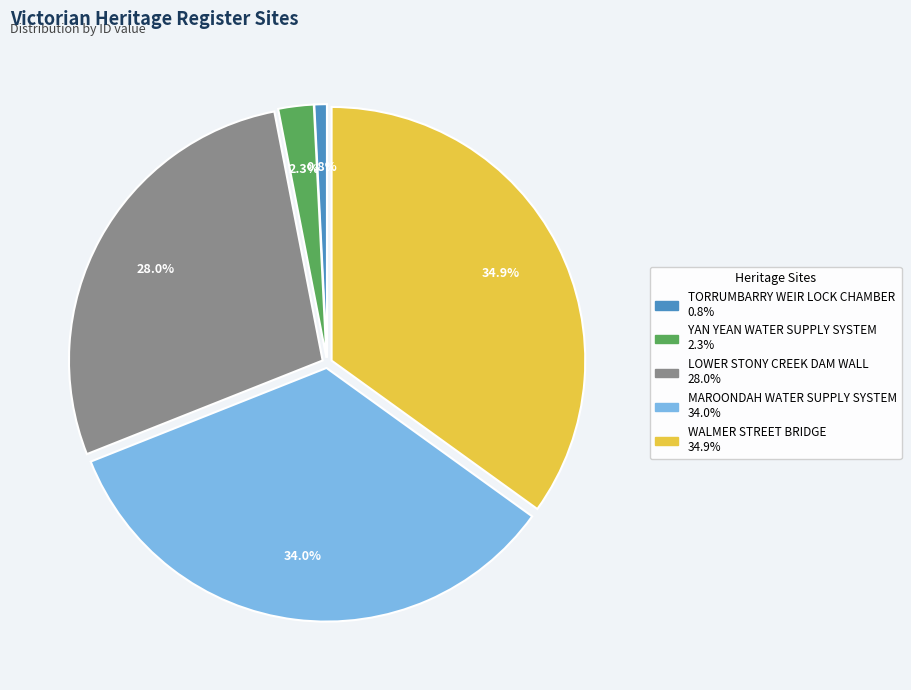

How many segments does this pie chart have?

5